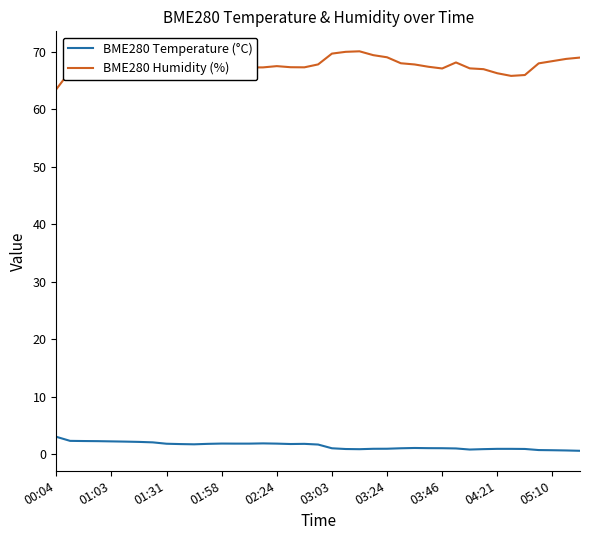

What is the greatest value displayed?

70.1